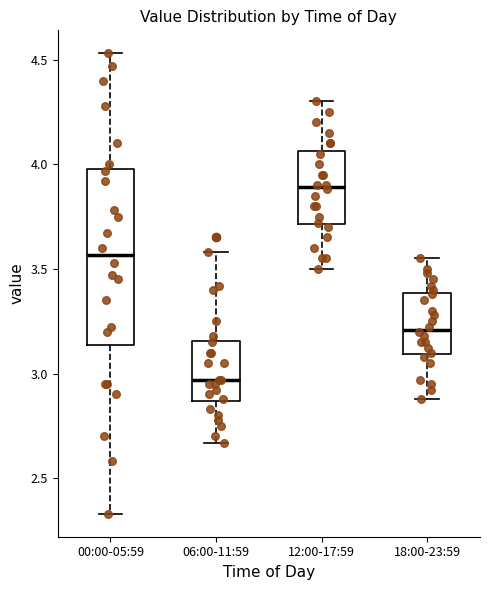

Comparing the boxes themselves (not the whiskers), which one is the tallest?

00:00-05:59